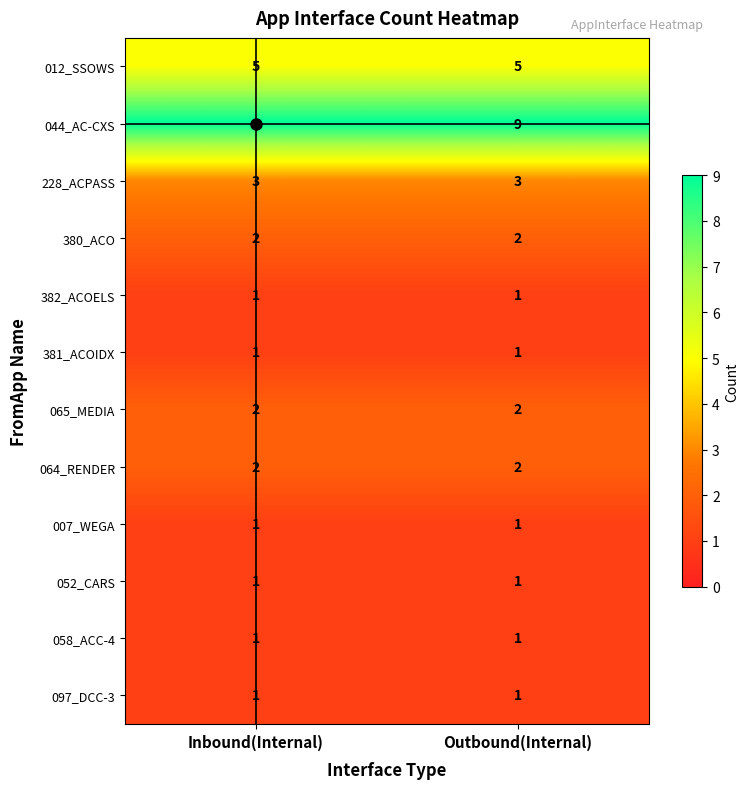

Which series has the largest total across all categories?

044_AC-CXS